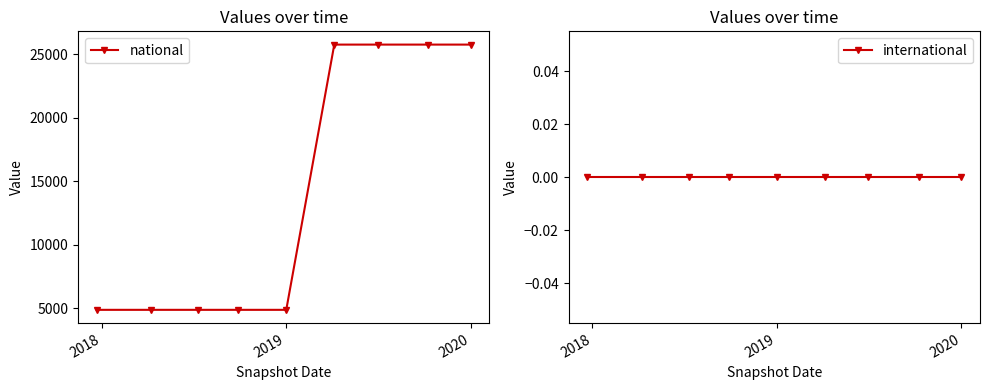

How many values in the national series exceed 4884?

4